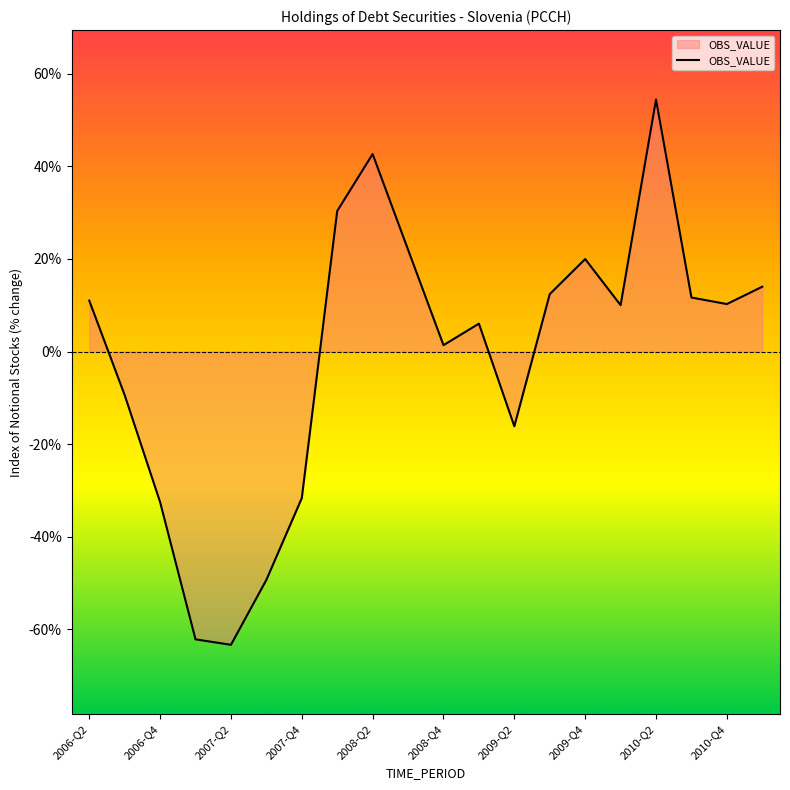

What is the maximum value shown in the chart?

54.4